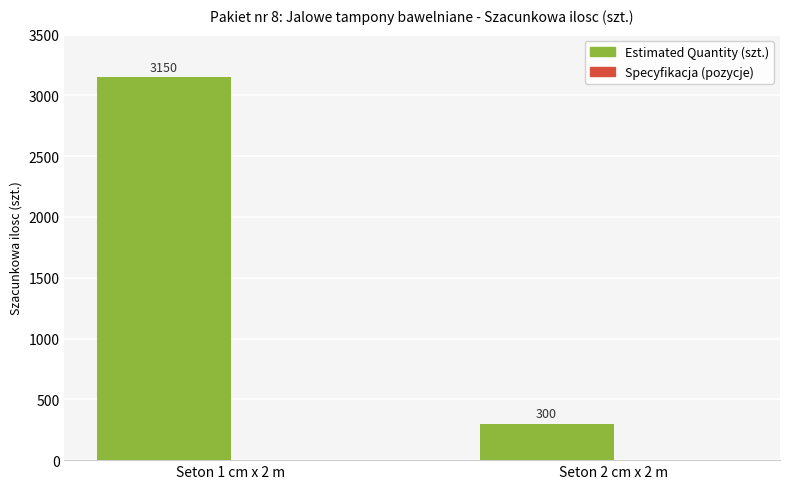

Which label corresponds to the largest value in the chart?

Seton 1 cm x 2 m